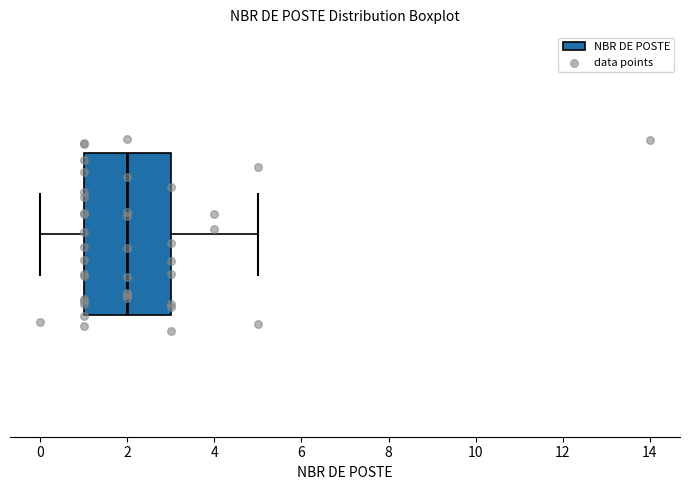

Transcribe this box plot: give where the median line is, the range the box spans, and where the two whiskers end, as read against the x-axis. The values are not printed on the chart, so give them approximately, as read against the axis.

median 2, box 1 to 3, whiskers 0 to 5